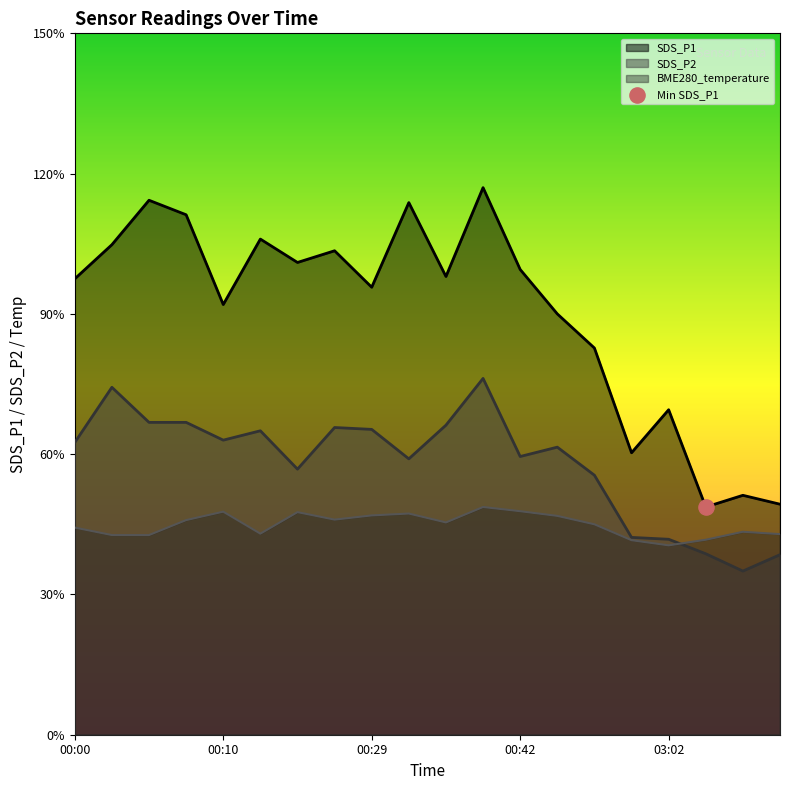

Which series reaches the minimum Y coordinate?

SDS_P2